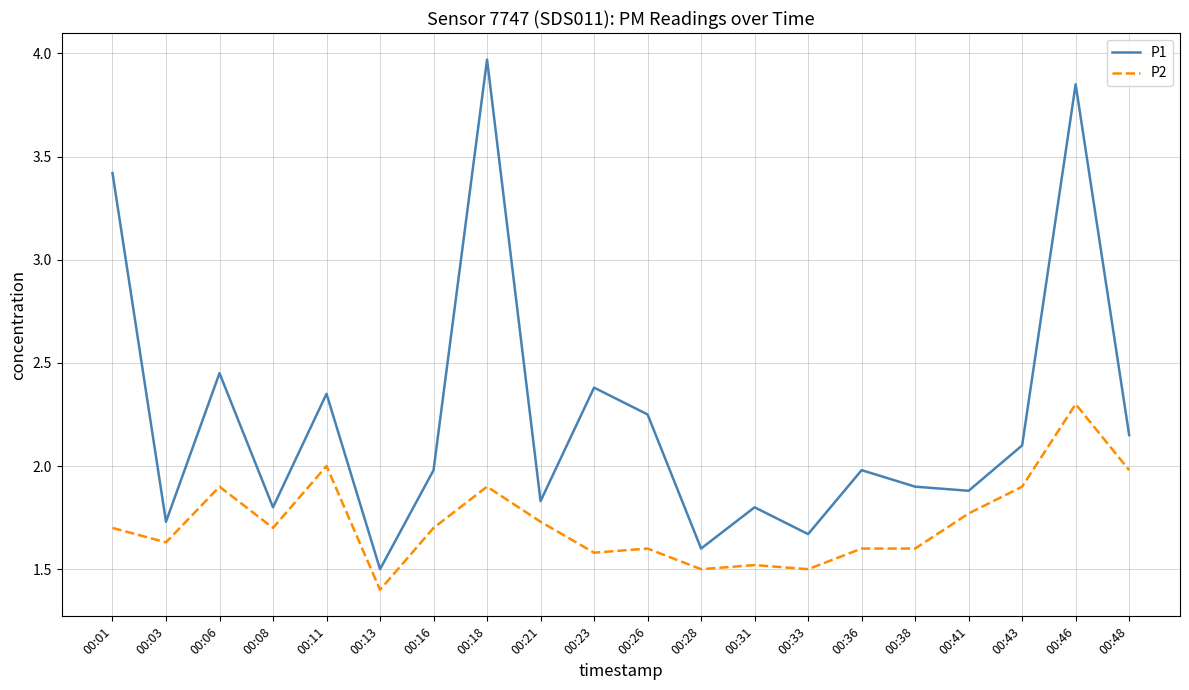

What is the difference between the P1 values at 00:16 and 00:06?

0.5